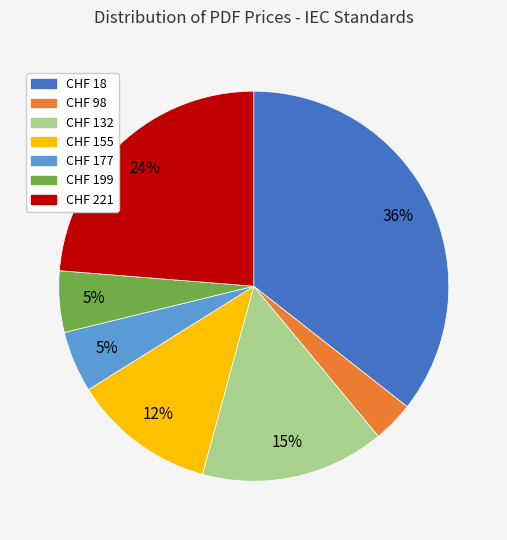

To the nearest percent, what is the difference between the CHF 18 and CHF 177 slice percentages?

31%